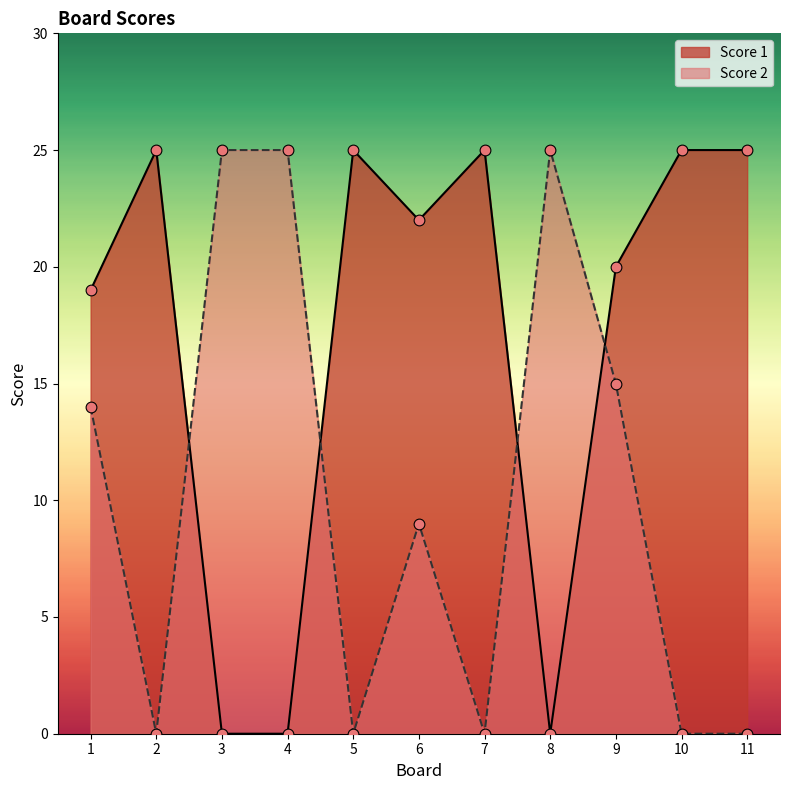

Is the value of Score 1 at 6 greater than the value of Score 2 at 5?

Yes